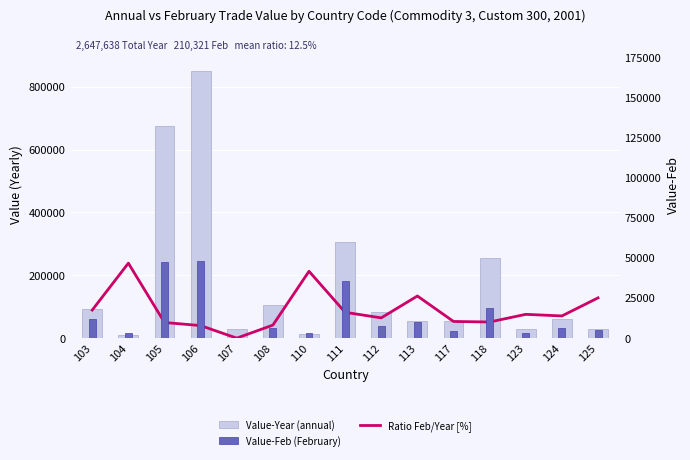

Where does the Value-Year (annual) series first go above 62122?

103